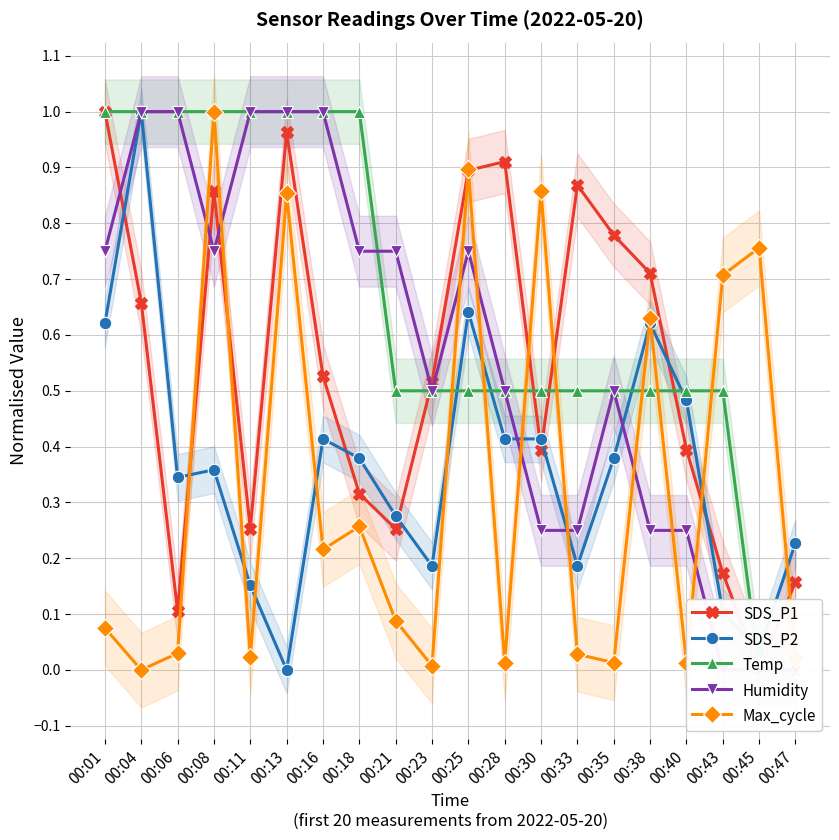

Reading left to right, list all the values displayed in this chart.

SDS_P1: 00:01=1.0	00:04=0.7	00:06=0.1	00:08=0.9	00:11=0.3	00:13=1.0	00:16=0.5	00:18=0.3	00:21=0.3	00:23=0.5	00:25=0.9	00:28=0.9	00:30=0.4	00:33=0.9	00:35=0.8	00:38=0.7	00:40=0.4	00:43=0.2	00:45=0.0	00:47=0.2
SDS_P2: 00:01=0.6	00:04=1.0	00:06=0.3	00:08=0.4	00:11=0.2	00:13=0.0	00:16=0.4	00:18=0.4	00:21=0.3	00:23=0.2	00:25=0.6	00:28=0.4	00:30=0.4	00:33=0.2	00:35=0.4	00:38=0.6	00:40=0.5	00:43=0.1	00:45=0.0	00:47=0.2
Temp: 00:01=1.0	00:04=1.0	00:06=1.0	00:08=1.0	00:11=1.0	00:13=1.0	00:16=1.0	00:18=1.0	00:21=0.5	00:23=0.5	00:25=0.5	00:28=0.5	00:30=0.5	00:33=0.5	00:35=0.5	00:38=0.5	00:40=0.5	00:43=0.5	00:45=0.0	00:47=0.0
Humidity: 00:01=0.7	00:04=1.0	00:06=1.0	00:08=0.7	00:11=1.0	00:13=1.0	00:16=1.0	00:18=0.7	00:21=0.7	00:23=0.5	00:25=0.7	00:28=0.5	00:30=0.2	00:33=0.2	00:35=0.5	00:38=0.2	00:40=0.2	00:43=0.0	00:45=0.0	00:47=0.0
Max_cycle: 00:01=0.1	00:04=0.0	00:06=0.0	00:08=1.0	00:11=0.0	00:13=0.9	00:16=0.2	00:18=0.3	00:21=0.1	00:23=0.0	00:25=0.9	00:28=0.0	00:30=0.9	00:33=0.0	00:35=0.0	00:38=0.6	00:40=0.0	00:43=0.7	00:45=0.8	00:47=0.0